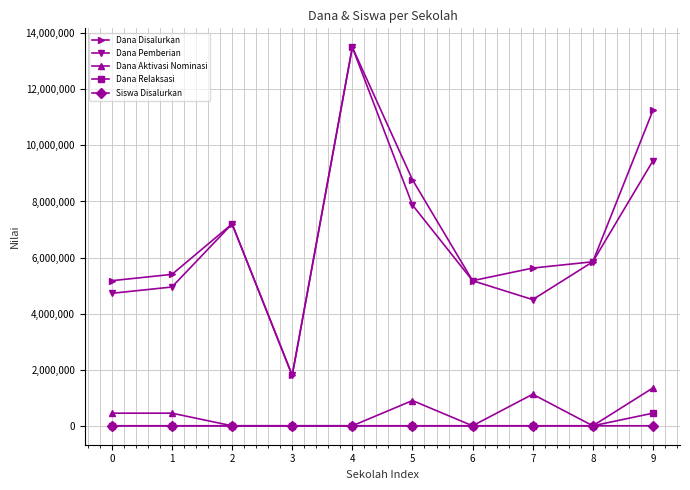

True or false: Dana Relaksasi and Dana Pemberian cross at least once.

False